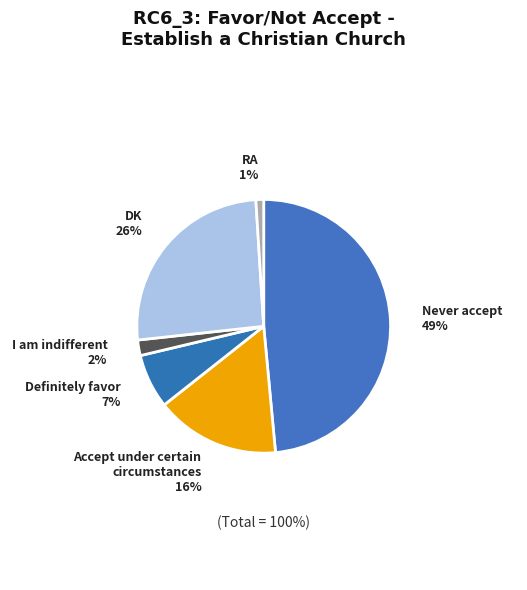

Between DK and Never accept, which is larger?

Never accept